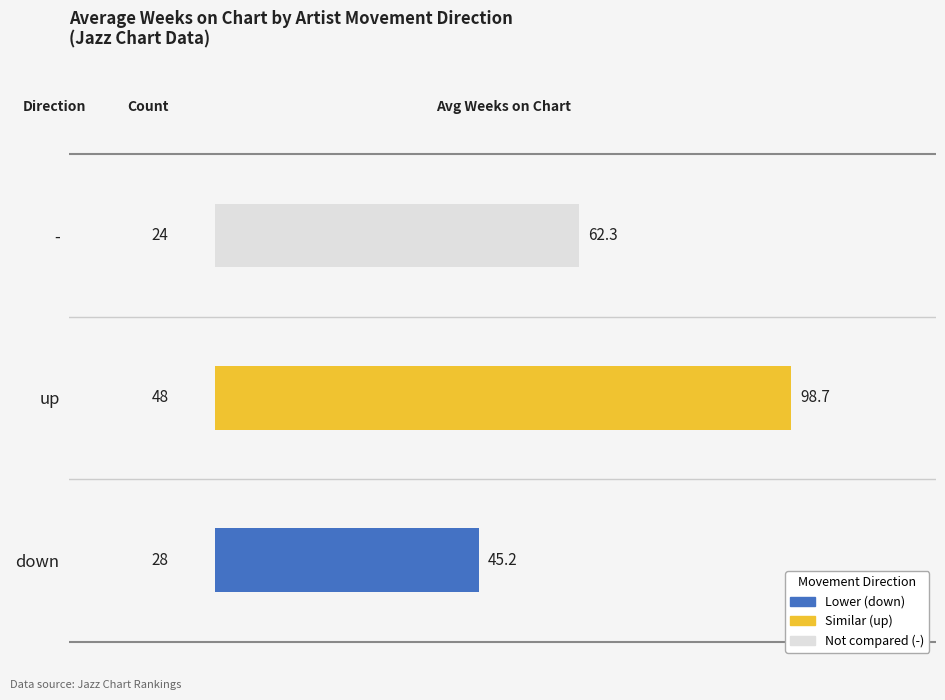

What is the ratio of the value at - to the value at down?

1.4